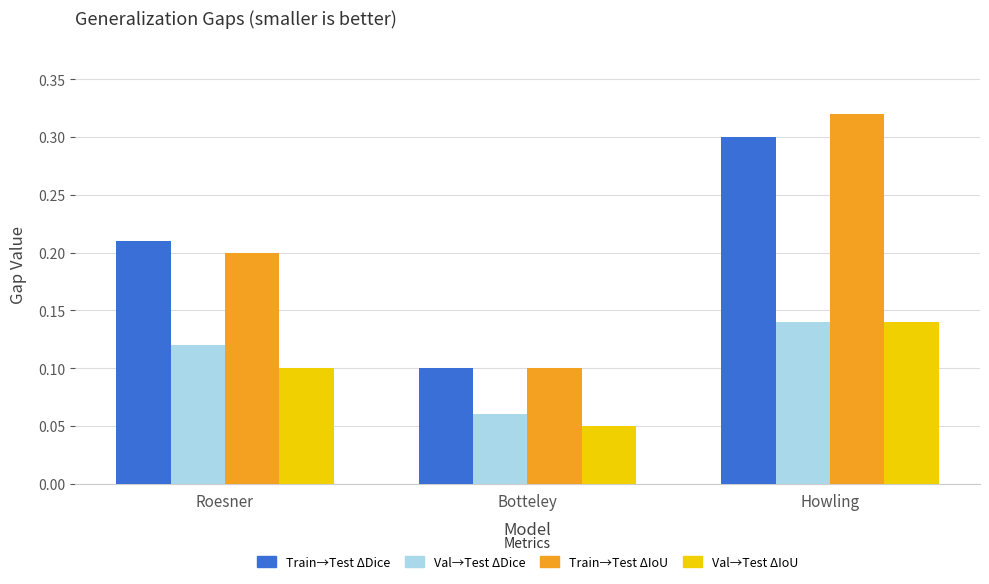

At which category is the sum across all series the highest?

Howling